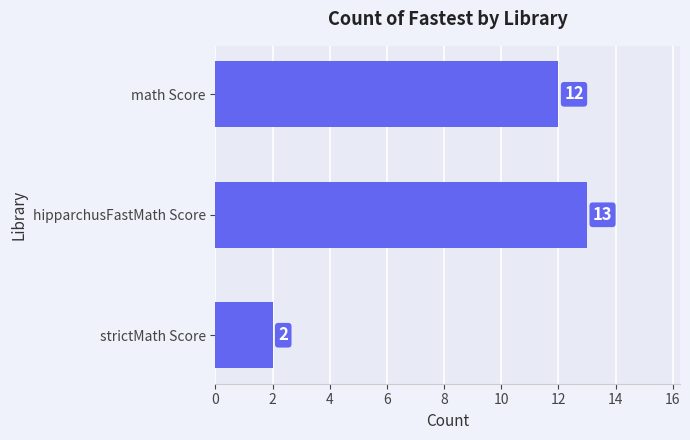

Is it true that the value at strictMath Score is 2?

True